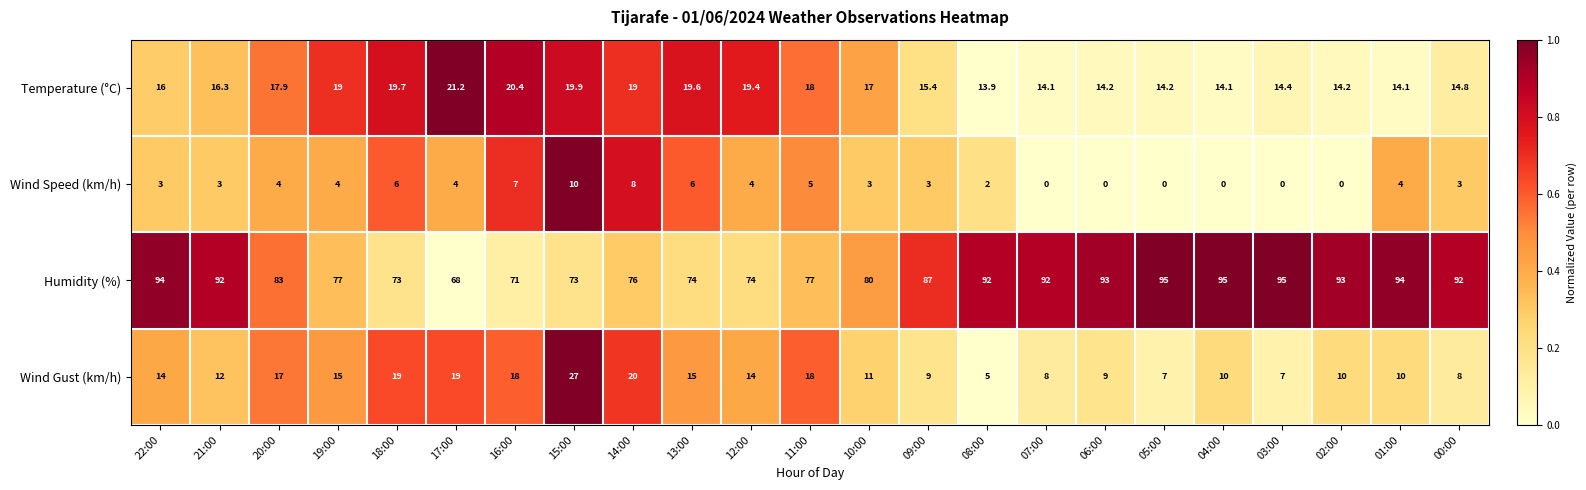

At which label is Humidity (%) closest to 81?

10:00